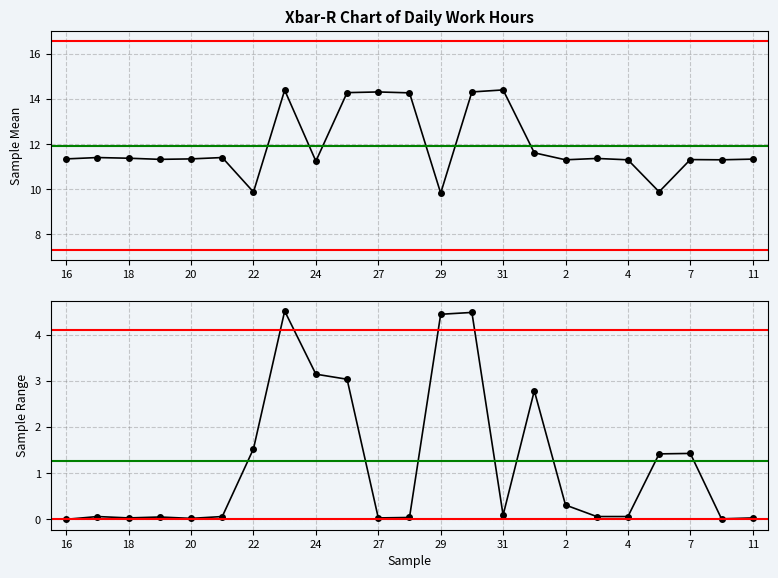

Which label corresponds to the largest value in the chart?

31